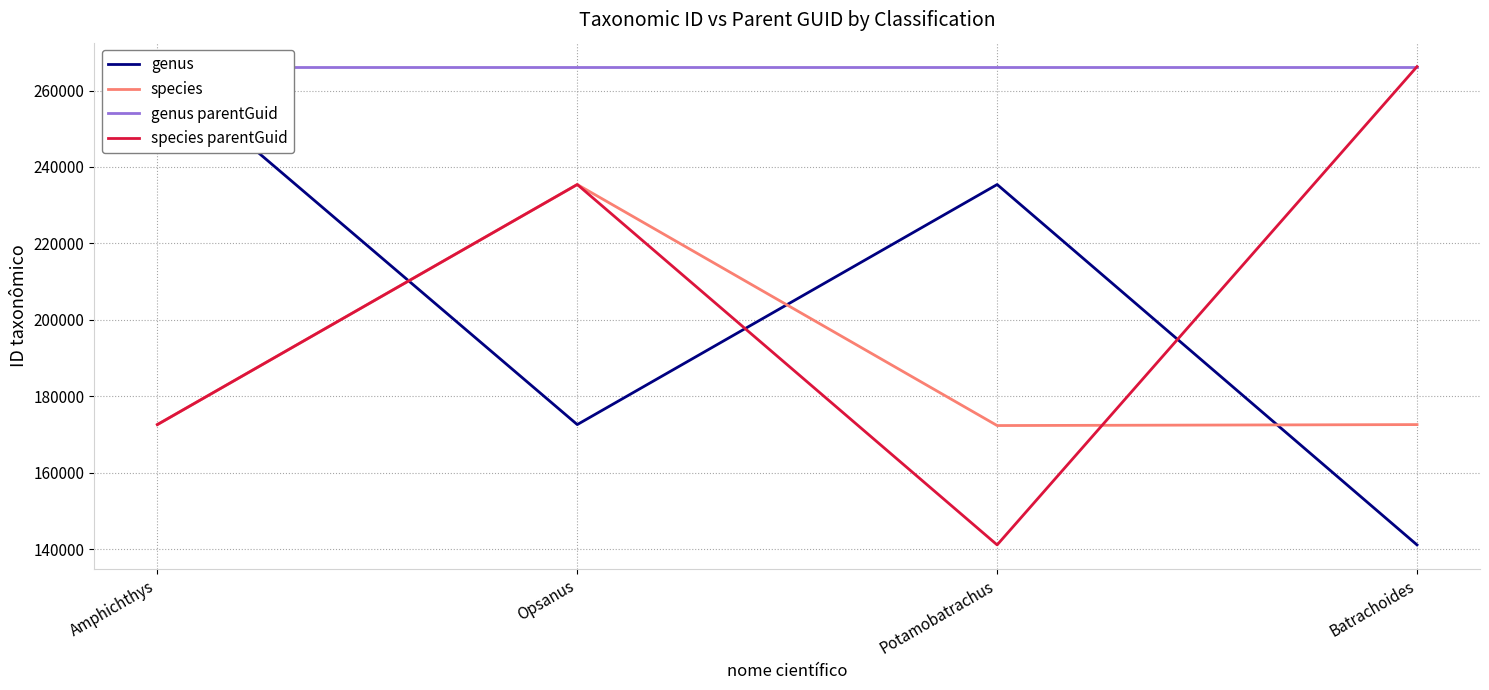

Which category has the lowest value in the species series?

Potamobatrachus